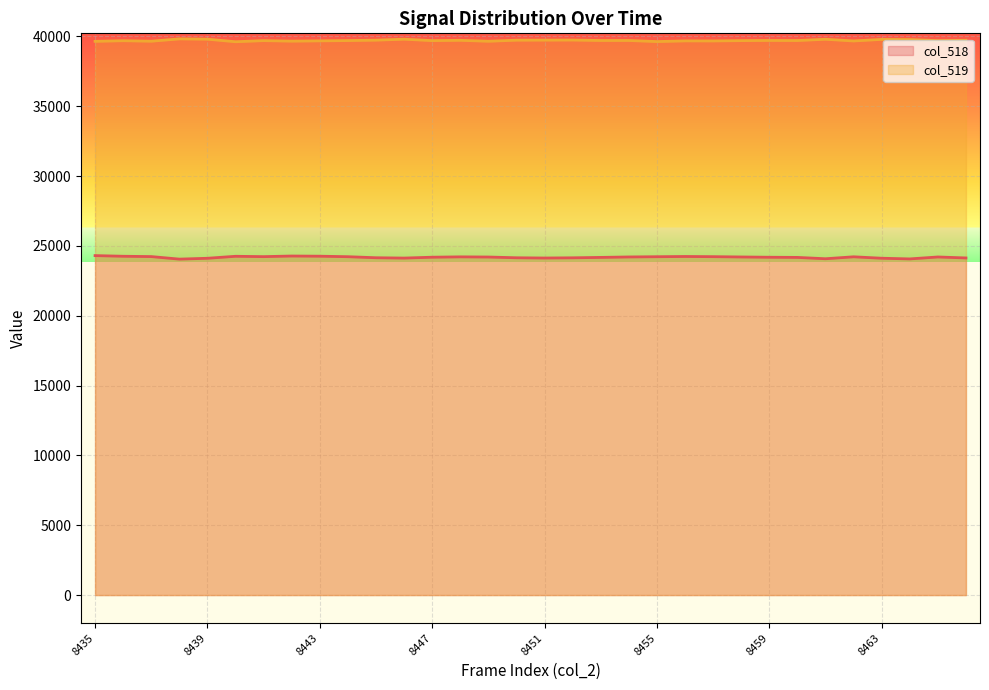

Reading left to right, what are all the values shown in this chart?

col_518: 24306	24259	24236	24054	24115	24257	24232	24276	24263	24227	24153	24129	24191	24216	24204	24151	24133	24148	24177	24209	24226	24243	24230	24208	24188	24177	24081	24220	24118	24069	24208	24138
col_519: 39648	39692	39657	39823	39802	39619	39699	39662	39682	39703	39732	39801	39699	39721	39654	39731	39735	39740	39708	39709	39631	39680	39676	39699	39711	39705	39796	39675	39787	39777	39699	39724